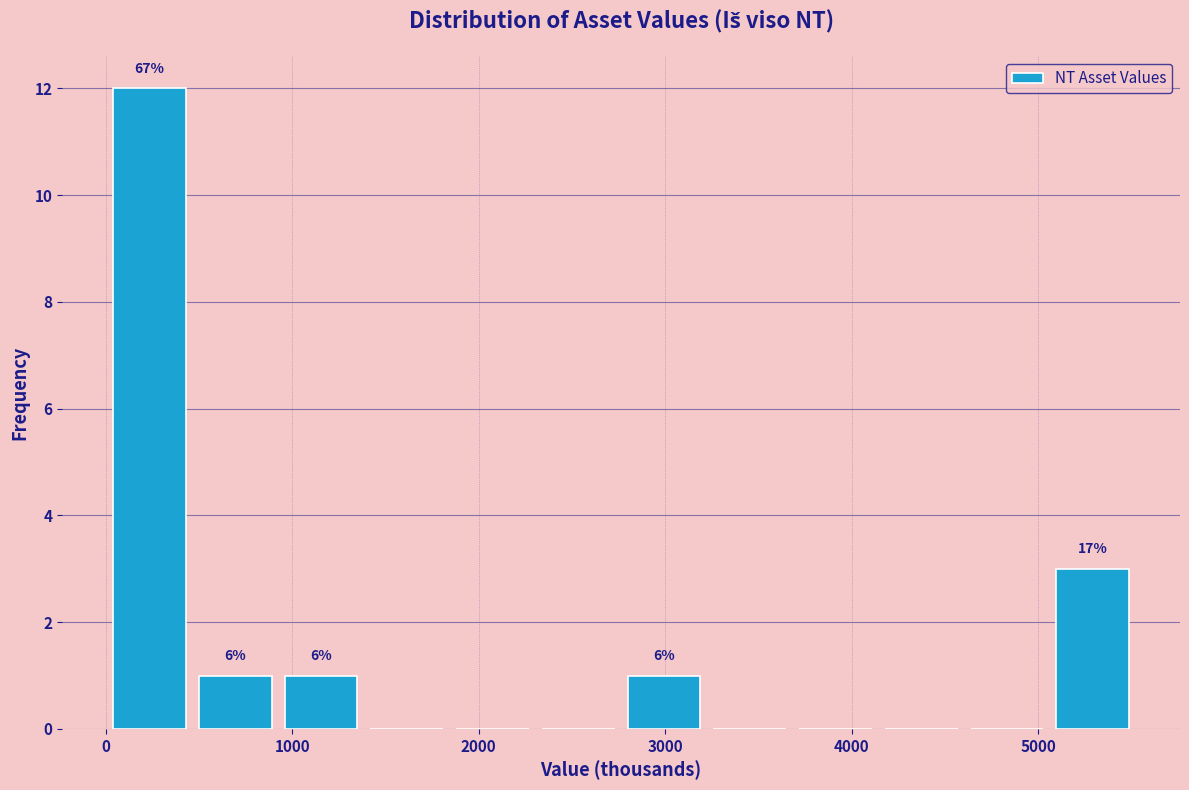

Over which range of the x-axis is the bar tallest?

0 to 500